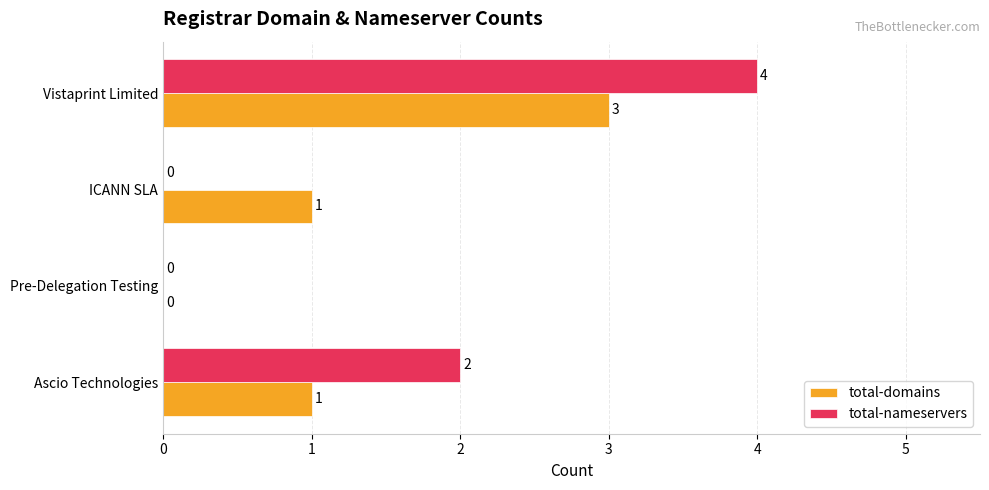

Count the total-domains values in the range 1 to 3.

3